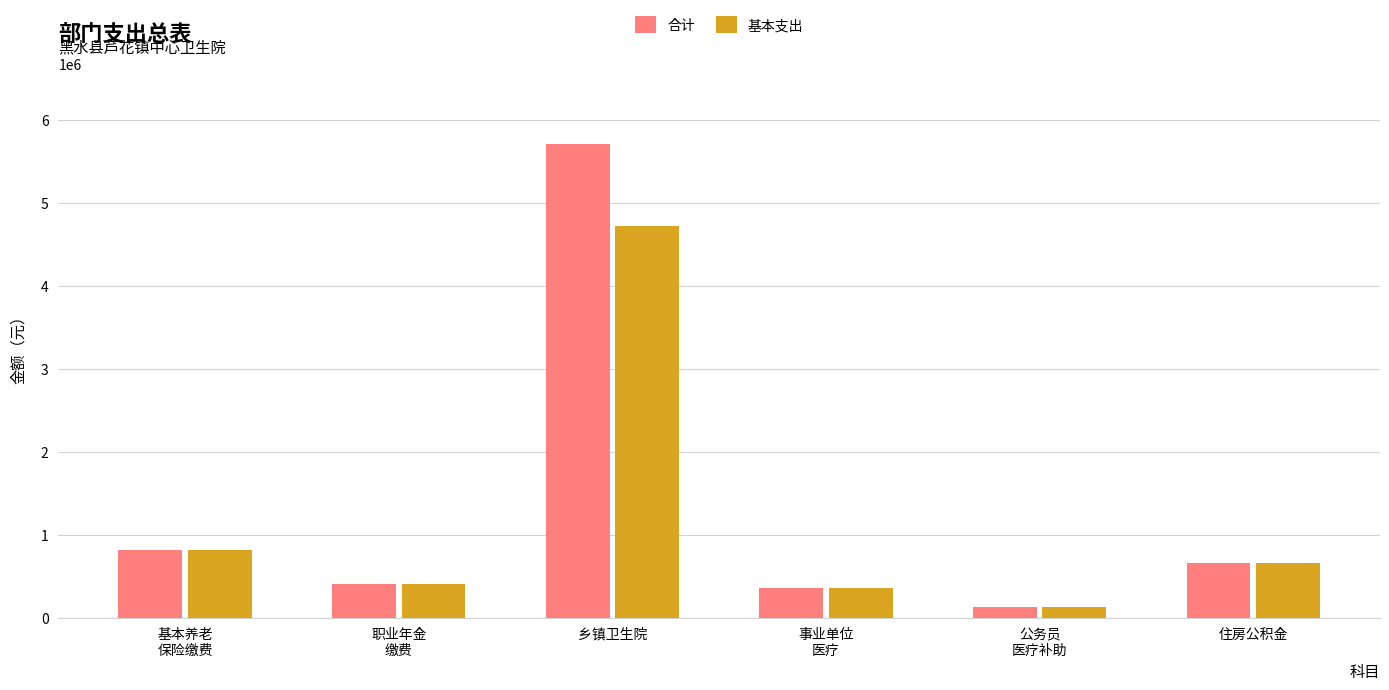

Which series has the widest spread of values?

合计